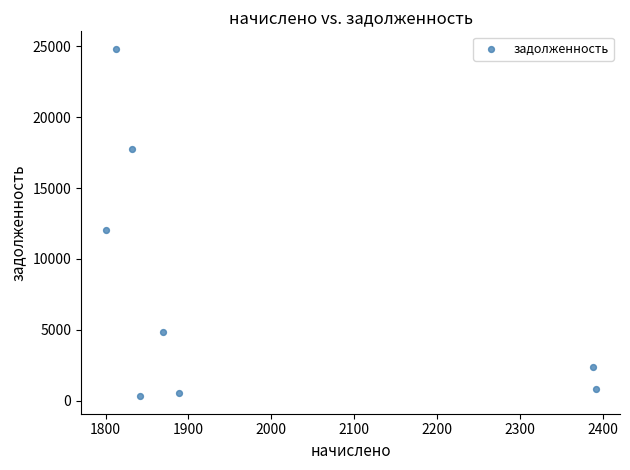

What Y value in the scatter plot is closest to 12569?

12075.3